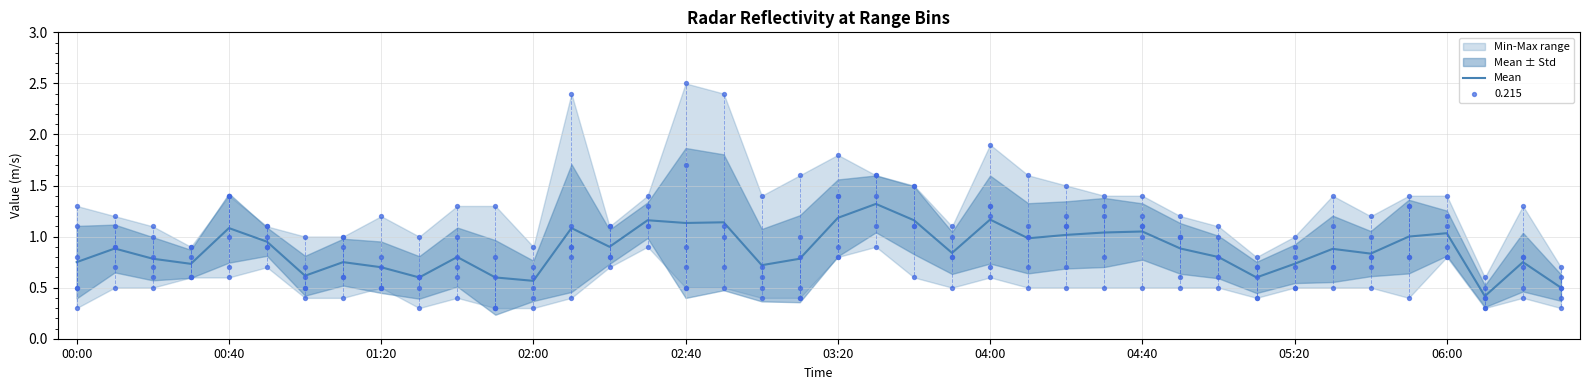

What is the change in value from 01:20 to 39?

-0.3